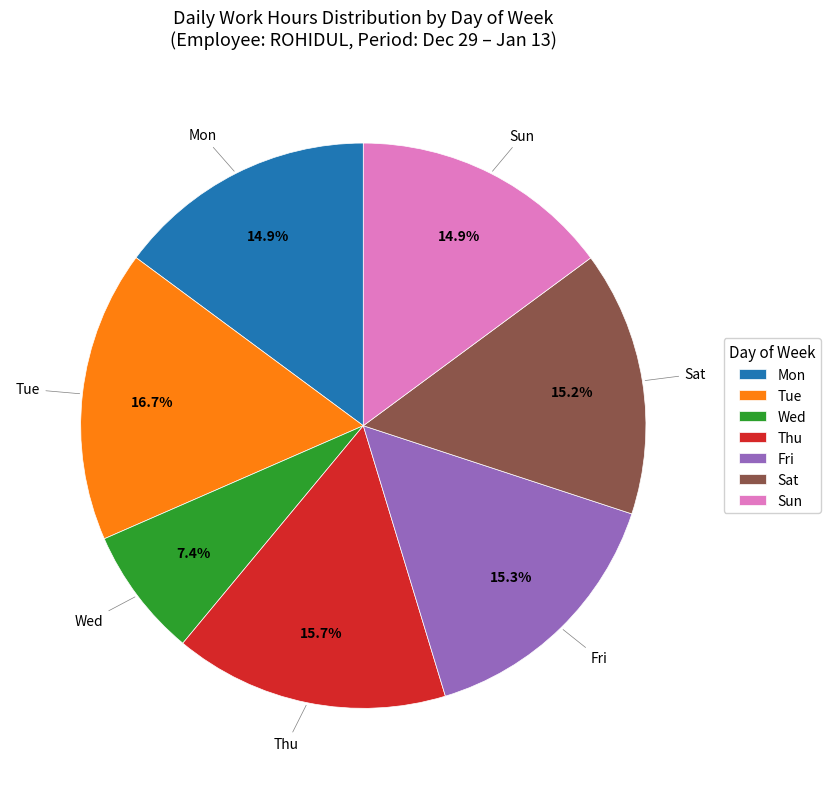

What is the largest slice in the pie chart?

Tue